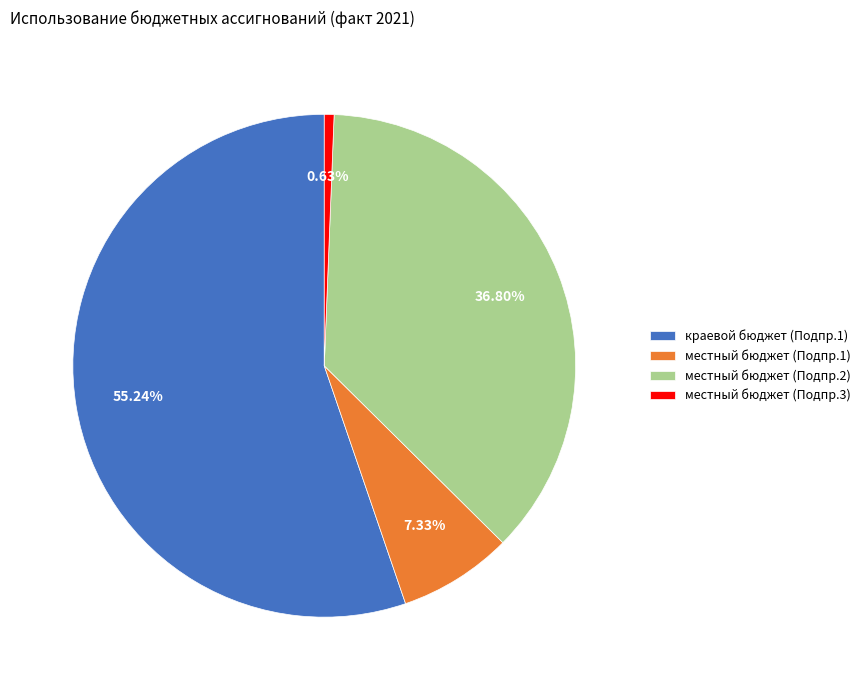

What is the largest slice in the pie chart?

краевой бюджет (Подпр.1)